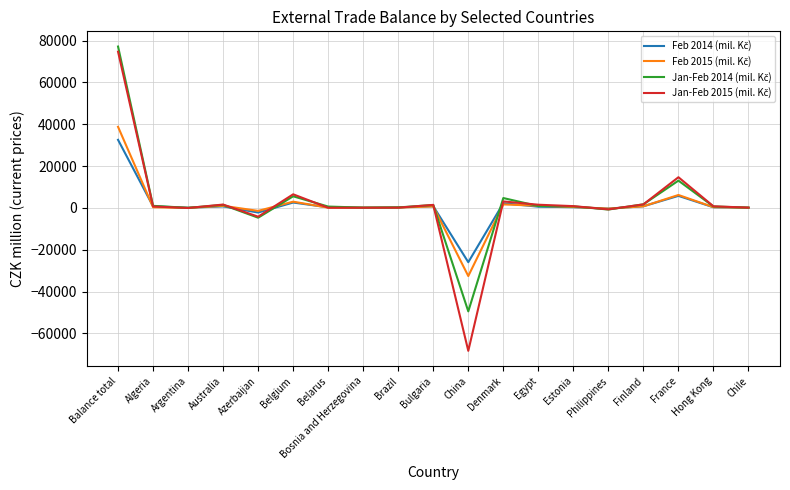

What is the difference between the highest and lowest values at France?

8911